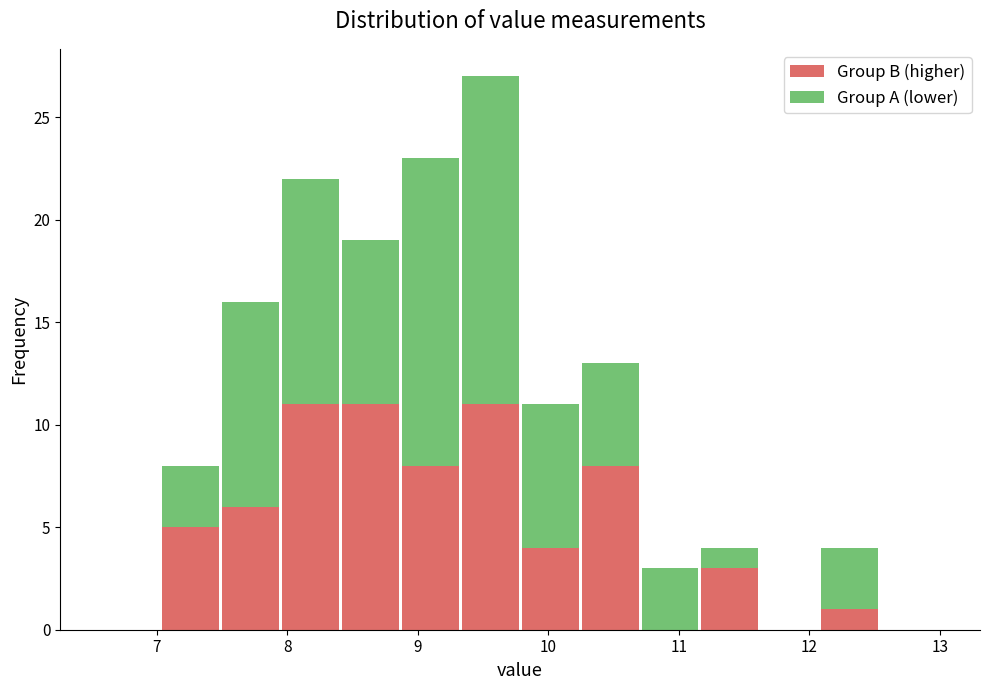

What is the total height of the stacked bar covering 7.0 to 7.5 on the x-axis? Neither the bar edges nor the heights are printed on the chart, so give them approximately, as read against the axes.

8